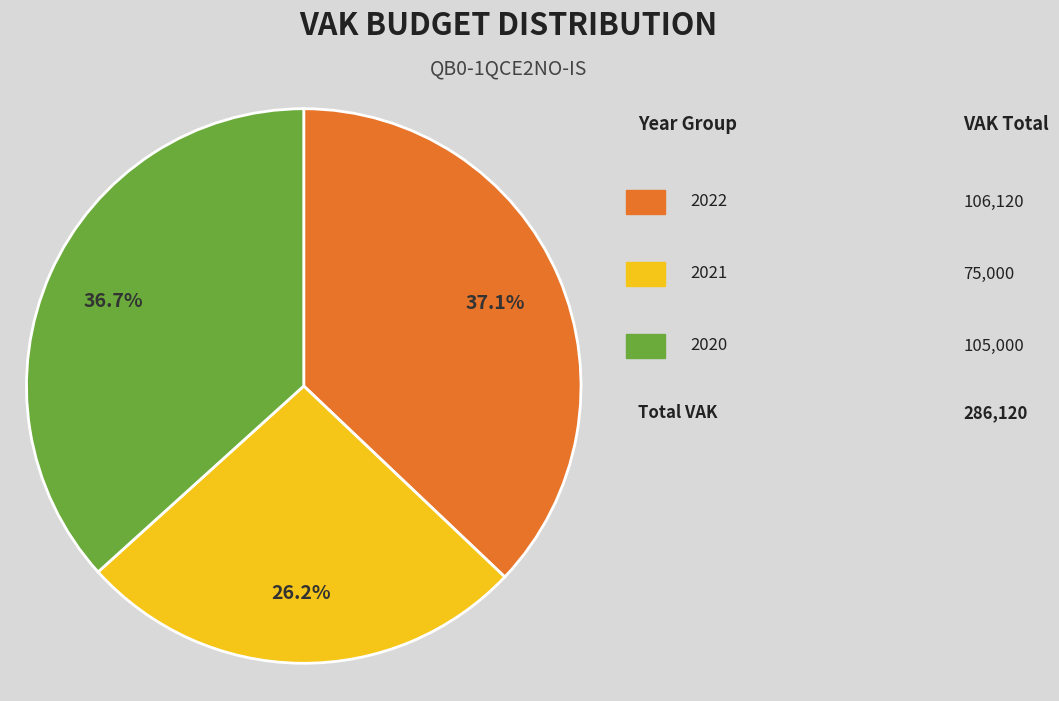

Count the number of slices in the pie.

3